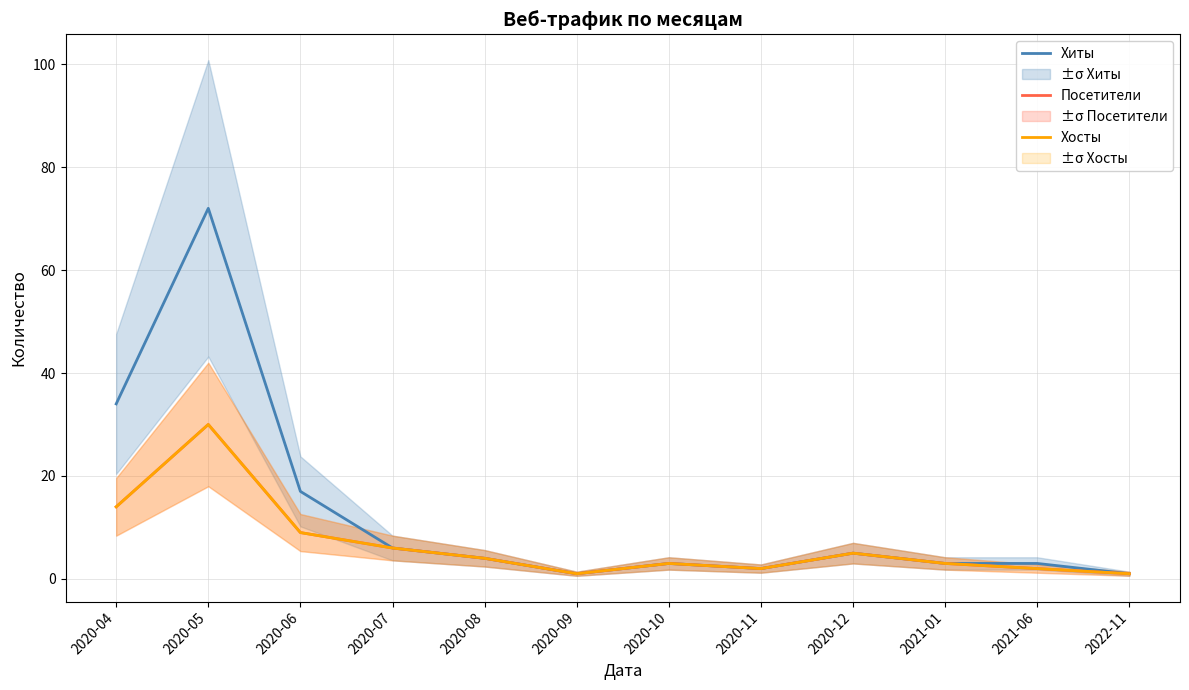

Where is the first local minimum for Хосты?

2020-09